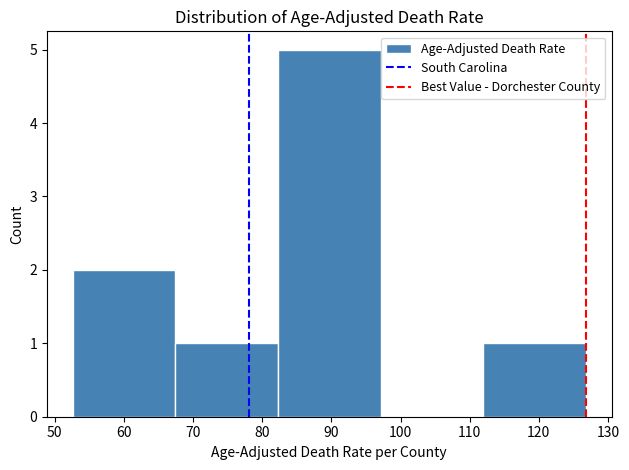

How tall is the bar that spans 53 to 67 on the x-axis? Neither the bar edges nor the heights are printed on the chart, so give them approximately, as read against the axes.

2